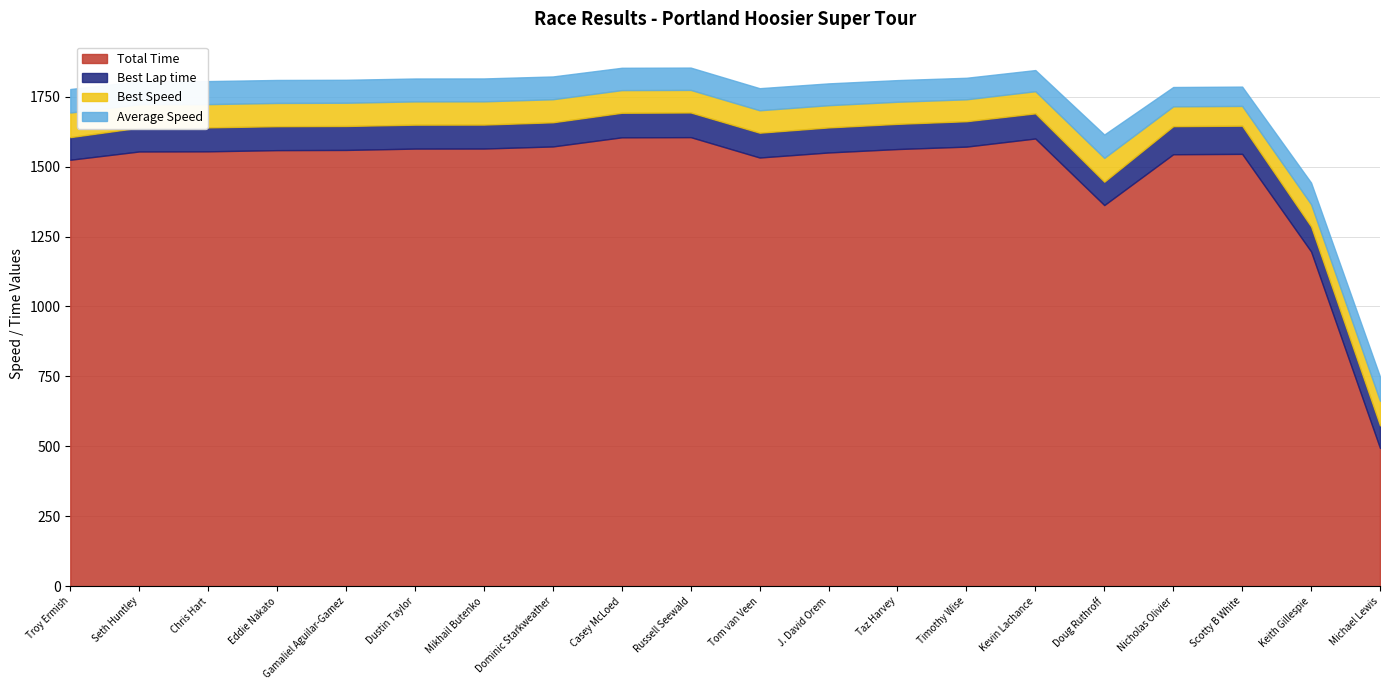

What are all the series names shown in the legend?

Total Time, Best Lap time, Best Speed, Average Speed